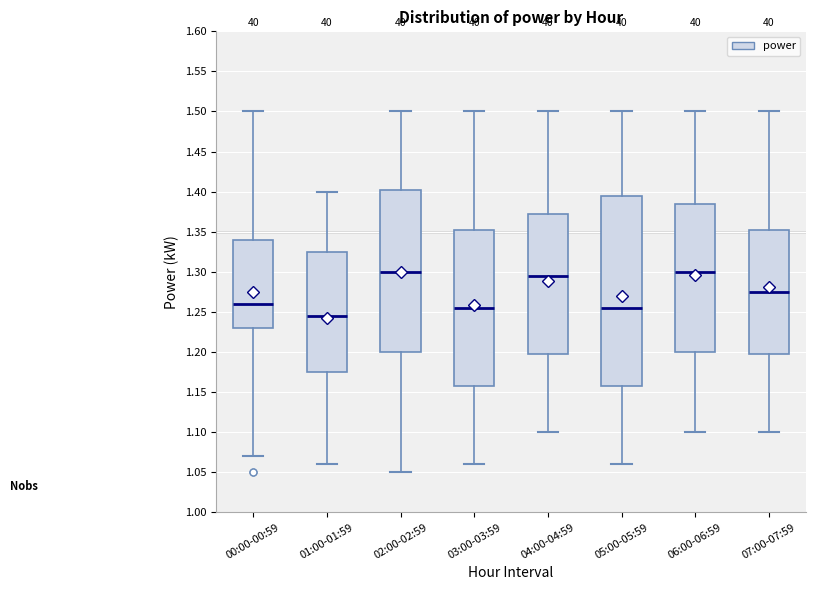

Where does the lower whisker of the box for 07:00-07:59 end on the y-axis? The values are not printed on the chart, so give them approximately, as read against the axis.

1.100